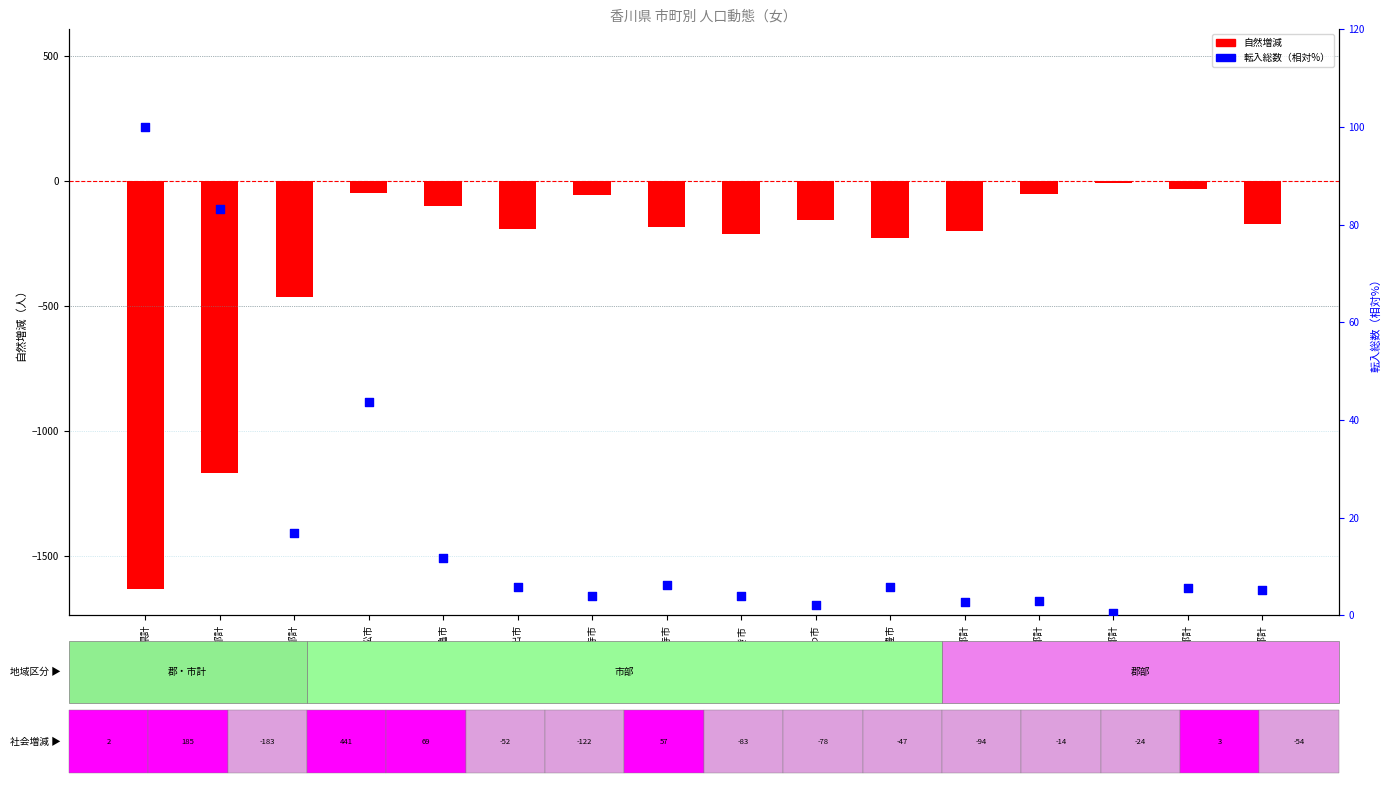

Is the value of 転入総数（%） at 高松市 greater than the value of 自然増減 at 坂出市?

Yes